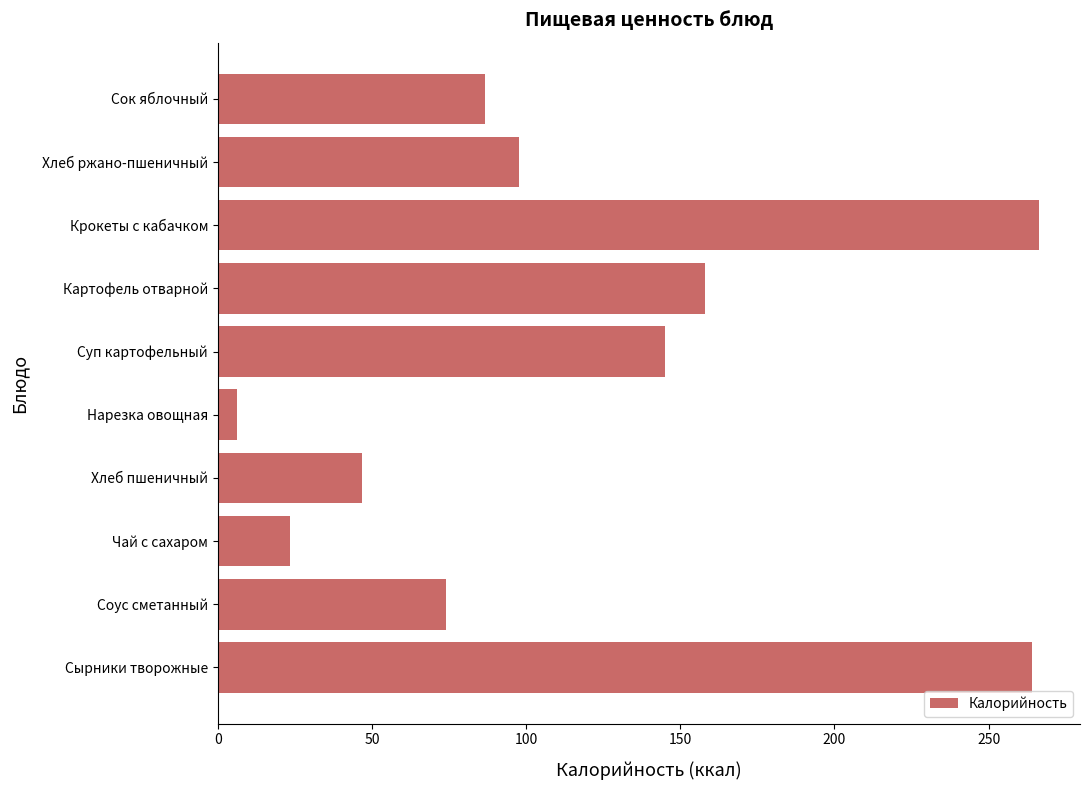

At which label is the value closest to 136?

Суп картофельный